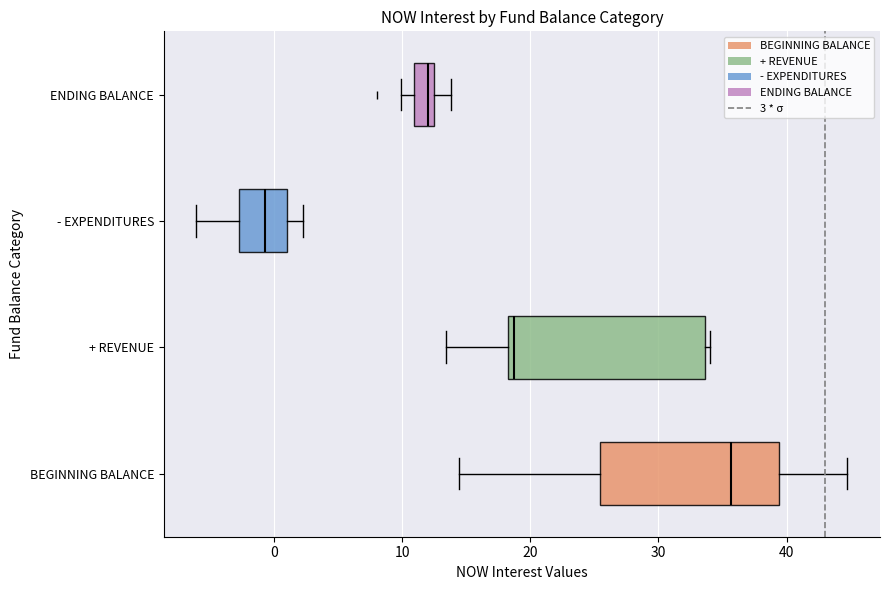

Which box is the widest, from its left edge to its right edge?

+ REVENUE